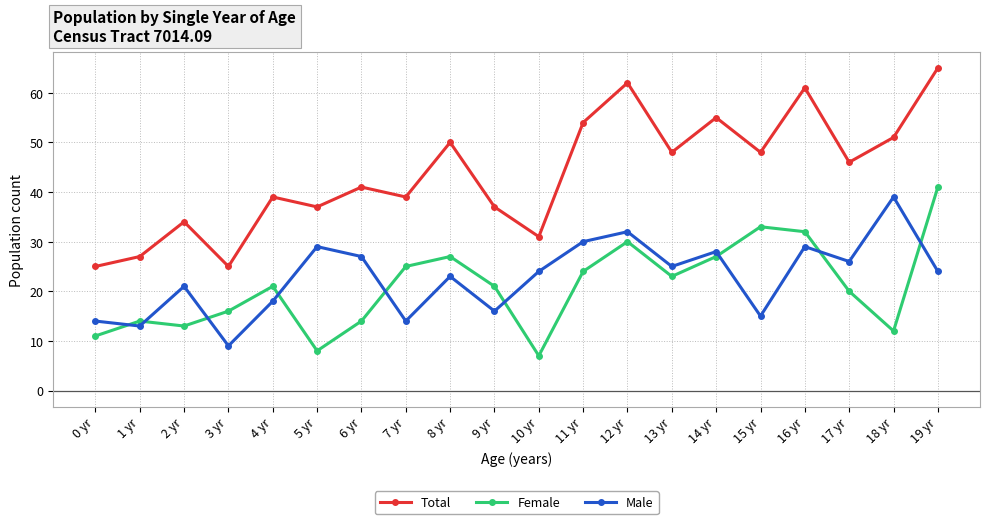

What is the difference between the maximum and minimum values in the Female series?

34